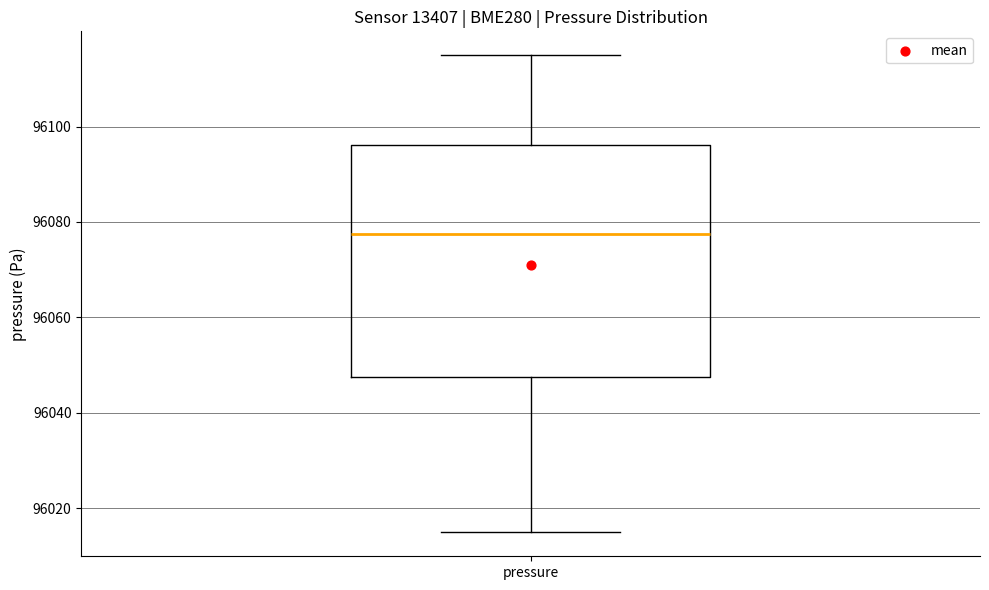

Where does the lower whisker of the box for pressure end on the y-axis? The values are not printed on the chart, so give them approximately, as read against the axis.

96014